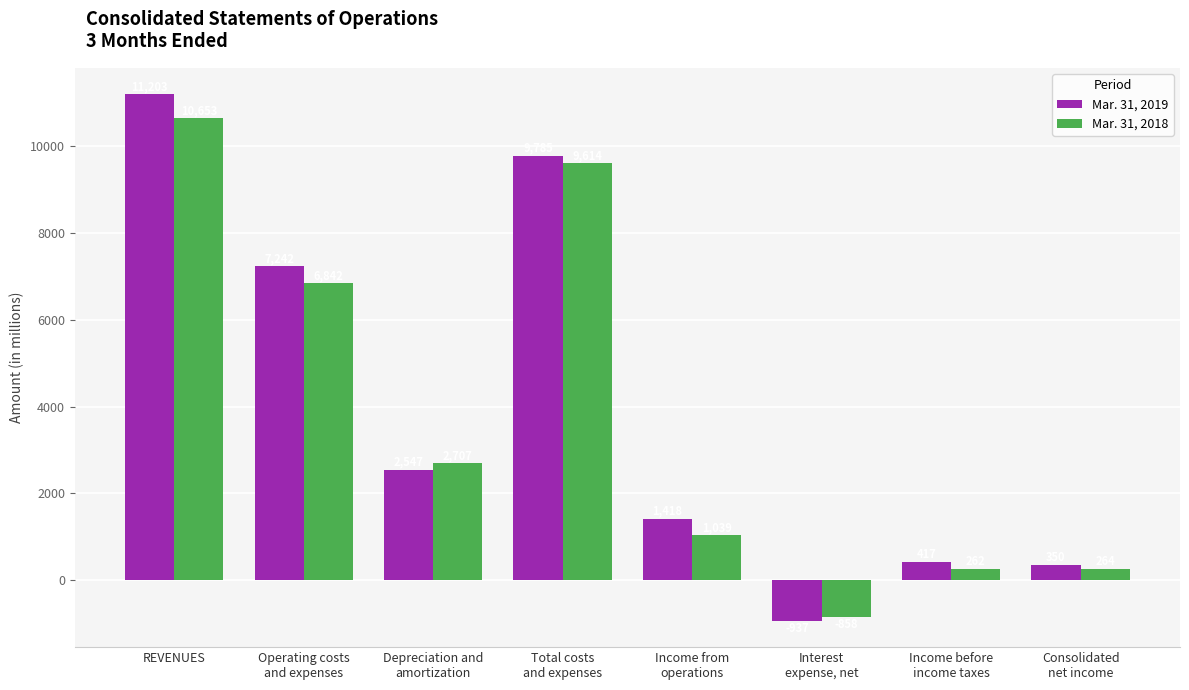

List the labels in order of Mar. 31, 2019 value, largest first.

REVENUES, Total costs
and expenses, Operating costs
and expenses, Depreciation and
amortization, Income from
operations, Income before
income taxes, Consolidated
net income, Interest
expense, net